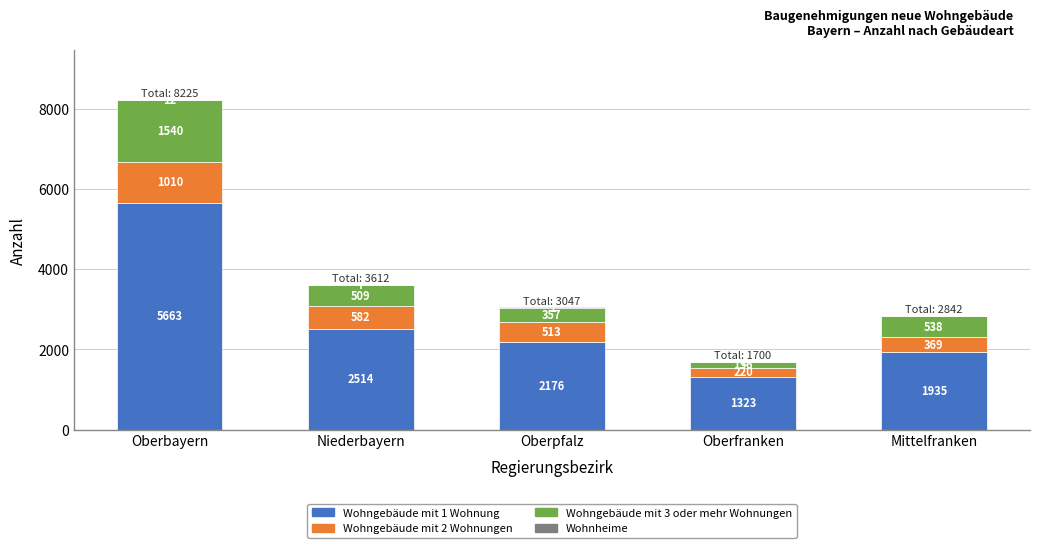

What is the total value across all series at Oberpfalz?

3047